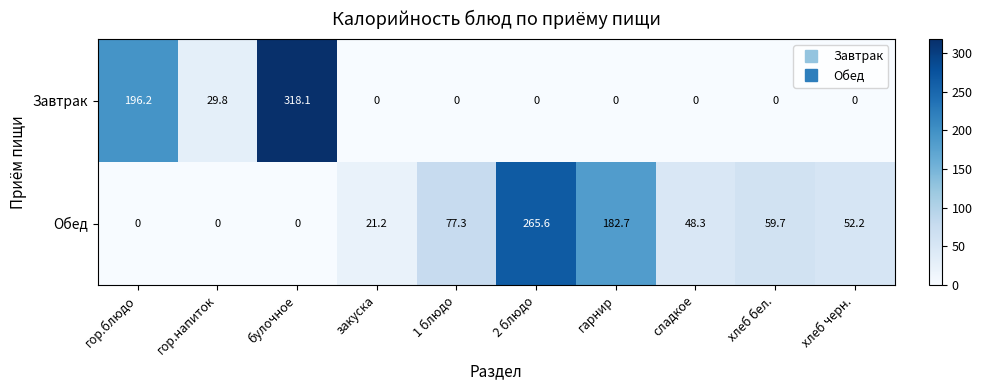

Where does the Обед series first go above 52?

1 блюдо